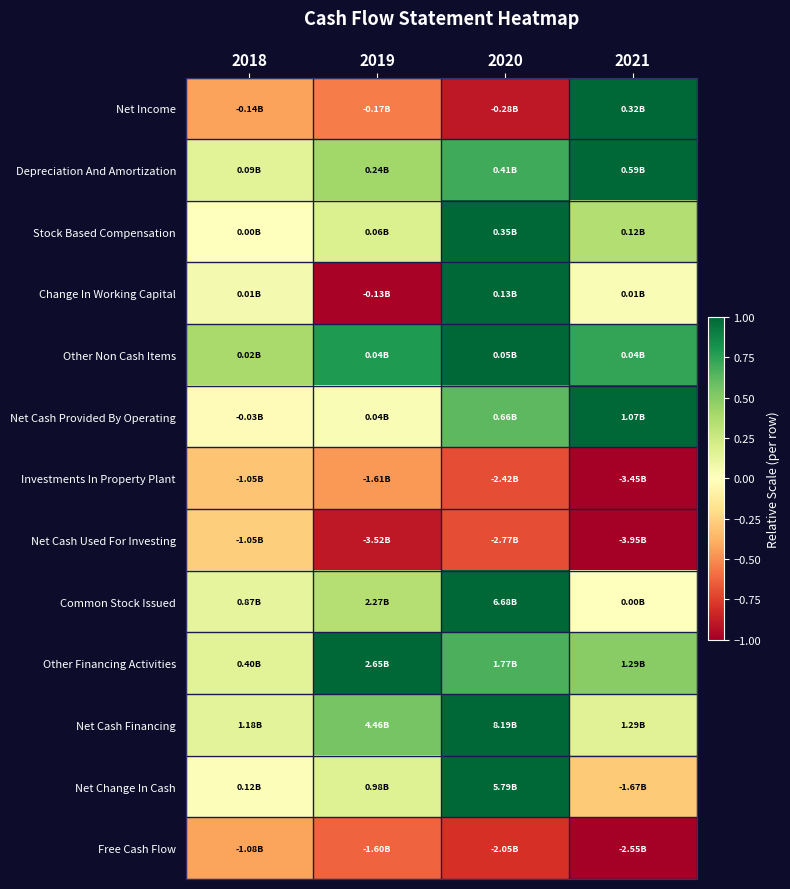

What is the spread (max minus min) of values at 2018?

0.8